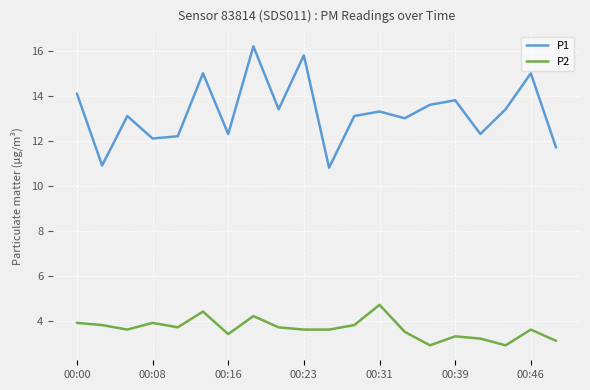

What is the maximum value for P1?

16.2